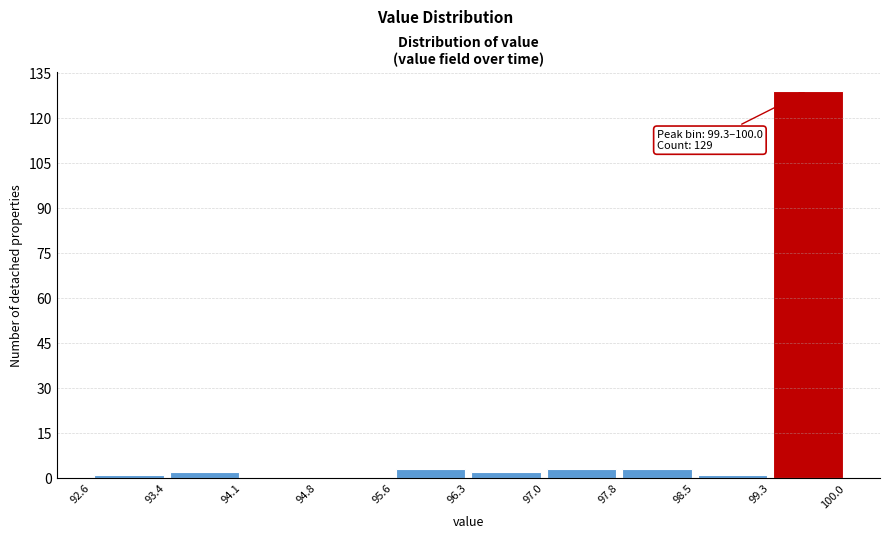

Which range on the x-axis has the tallest bar?

99.3 to 100.0